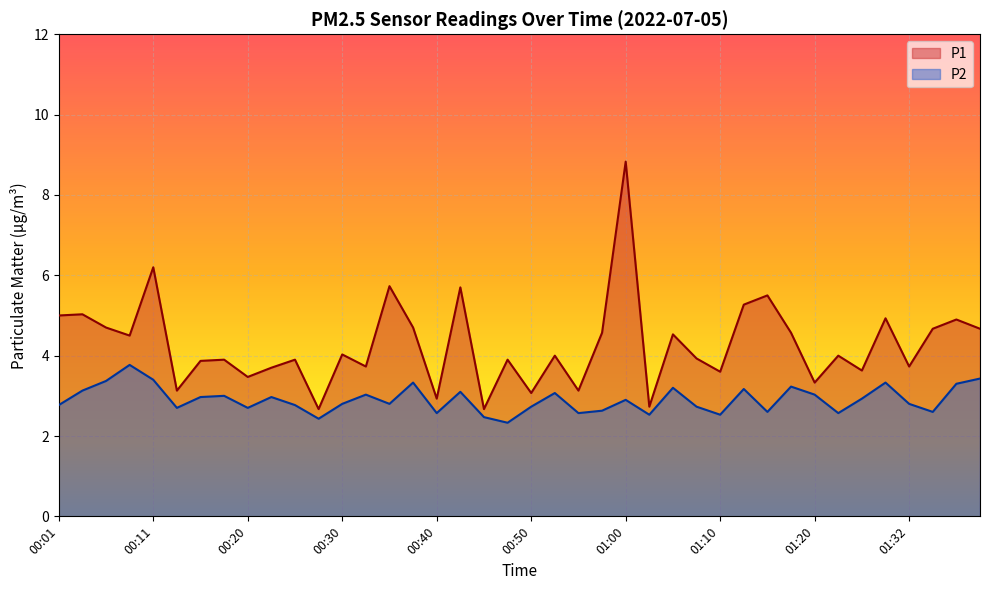

Is the value of P1 at 00:50 greater than the value of P2 at 01:27?

Yes